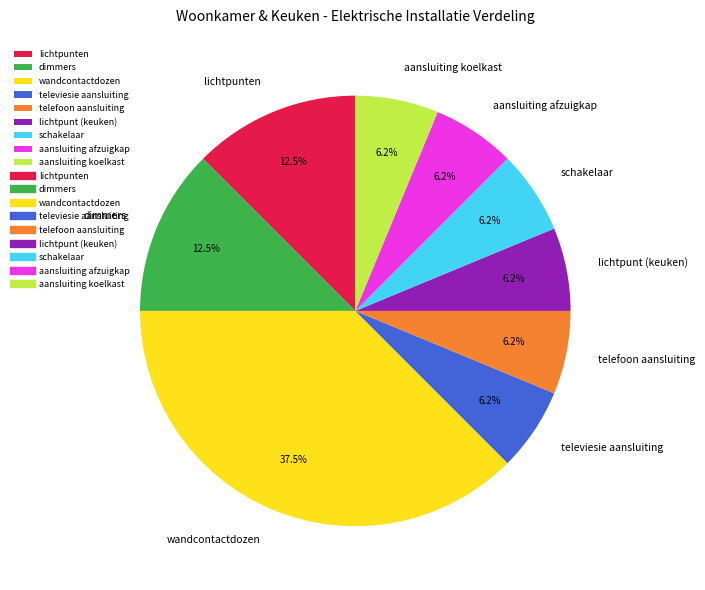

Does aansluiting koelkast represent more than half of the total?

No